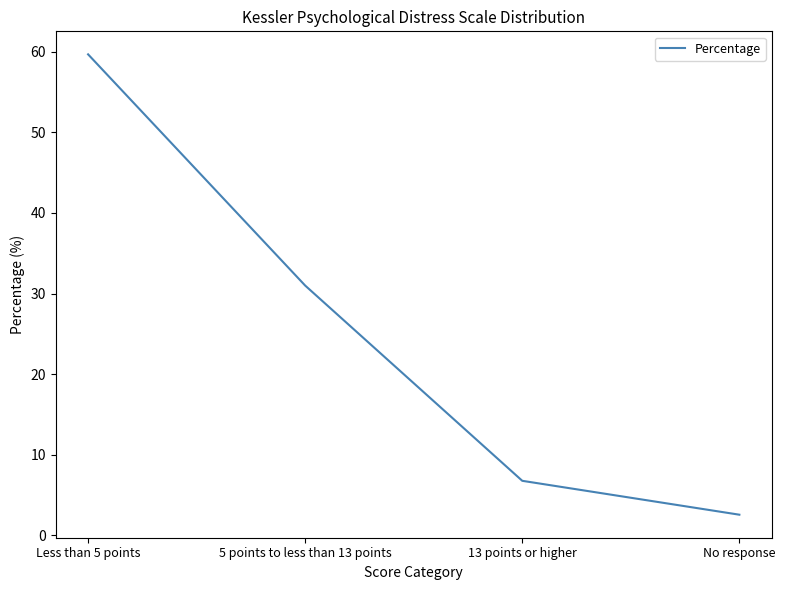

Is this an area chart (filled region under the line)?

No